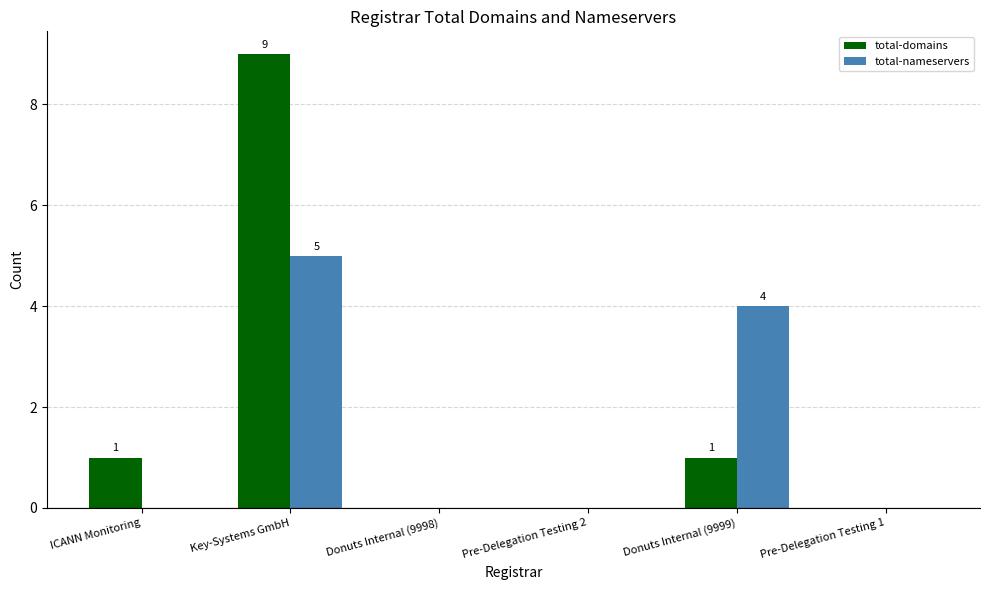

Which series changed the most between Key-Systems GmbH and Donuts Internal (9998)?

total-domains